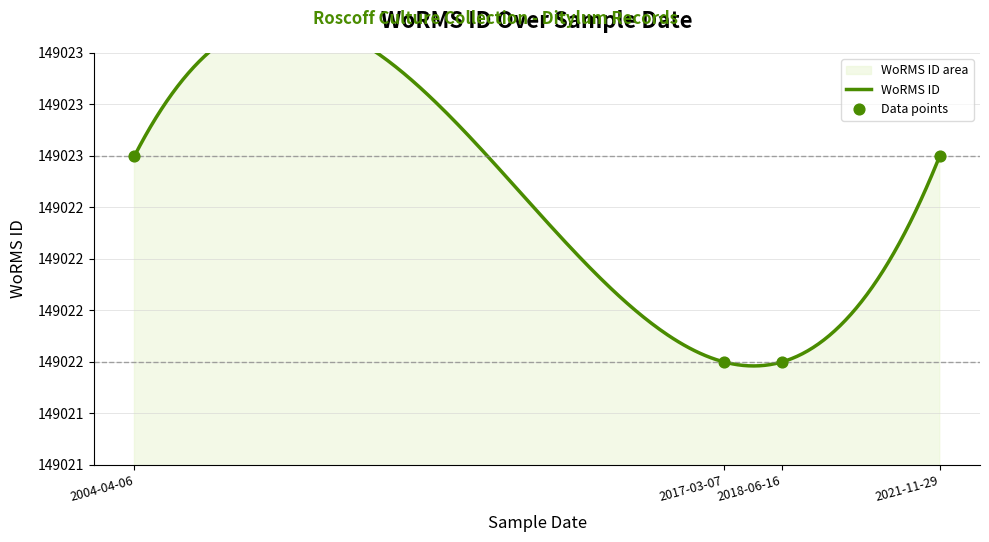

What is the ratio of the value at 2017-03-07 to the value at 2004-04-06?

1.0